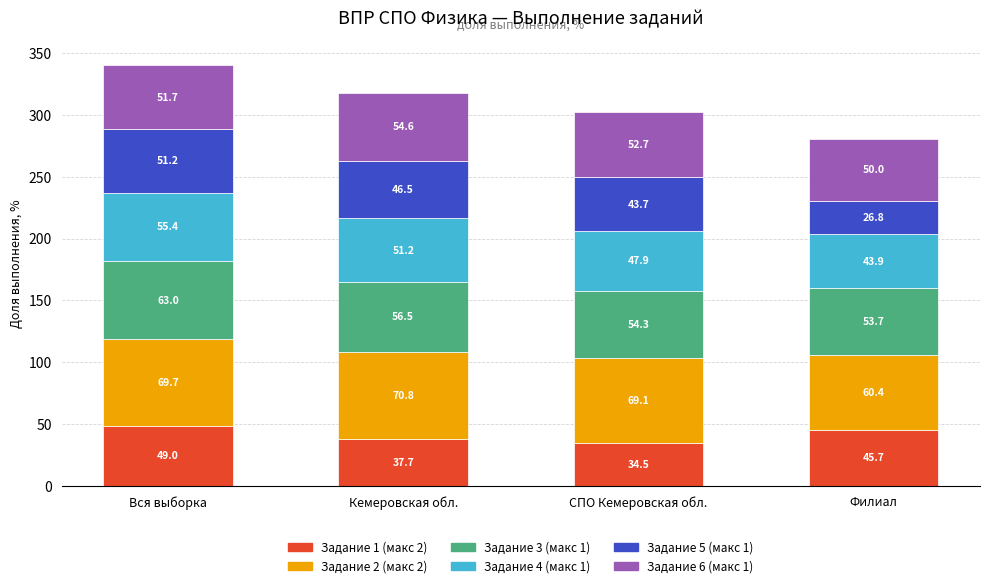

At which category is the sum across all series the highest?

Вся выборка